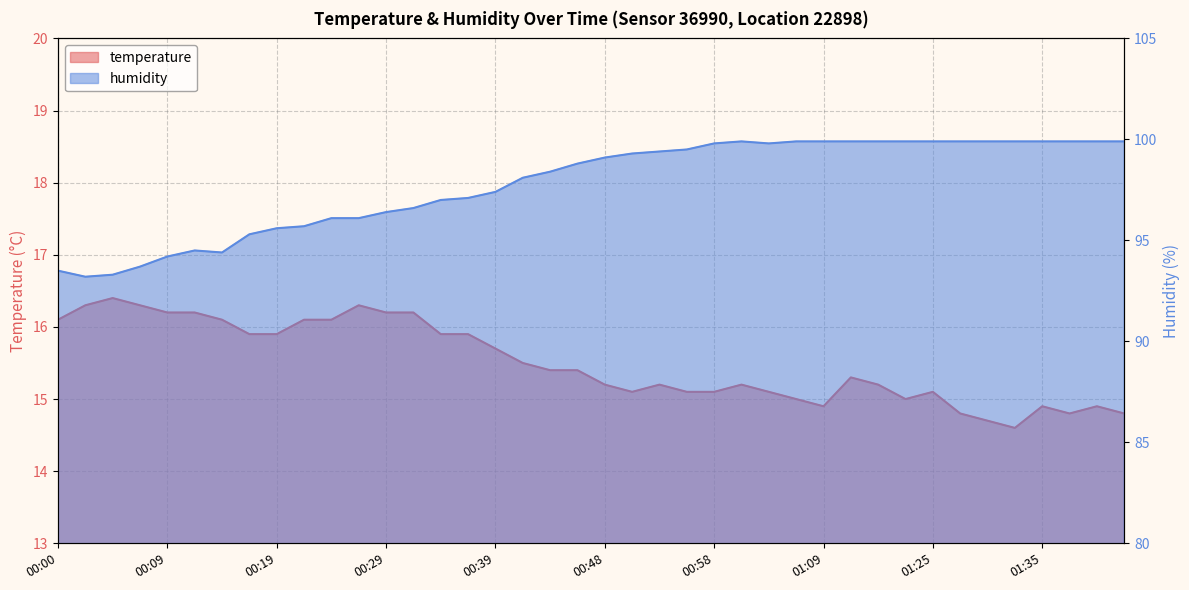

What is the sum of all humidity values?

3910.9